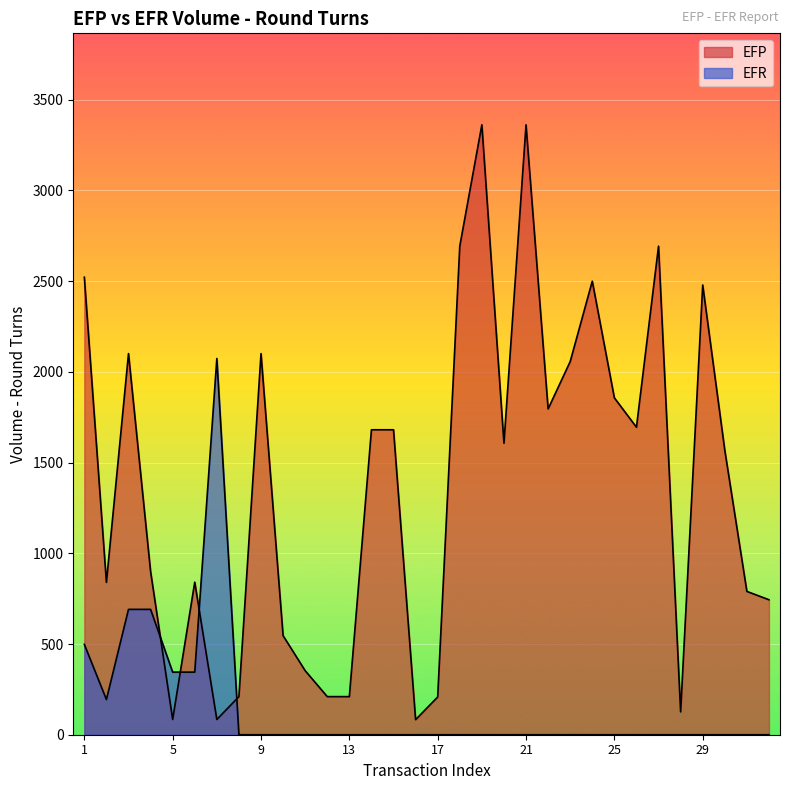

Does the chart display data point markers on the line(s)?

No